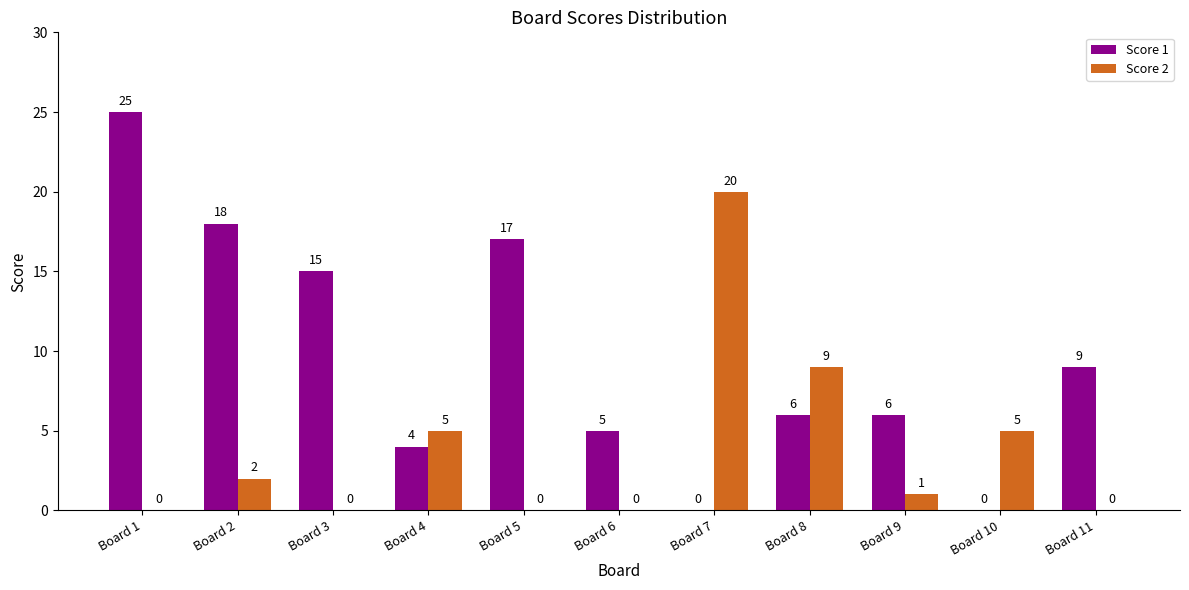

How many groups of bars are there?

11